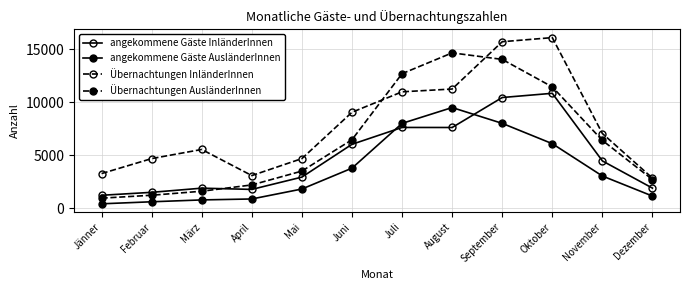

At which label is angekommene Gäste InländerInnen closest to 6026?

Juni